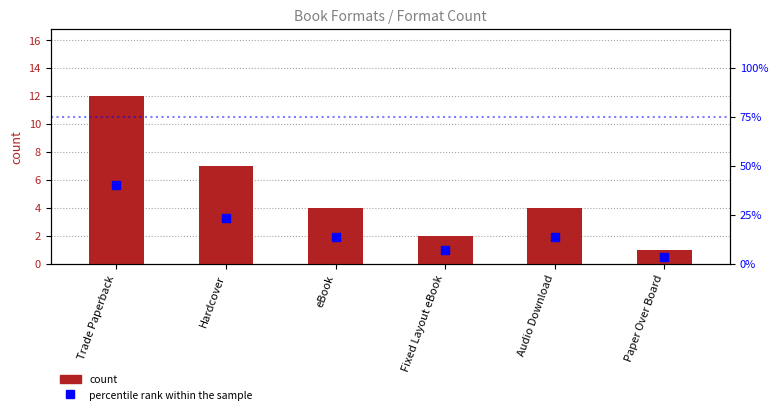

Where is percentile rank within the sample nearest to the value 21?

Hardcover